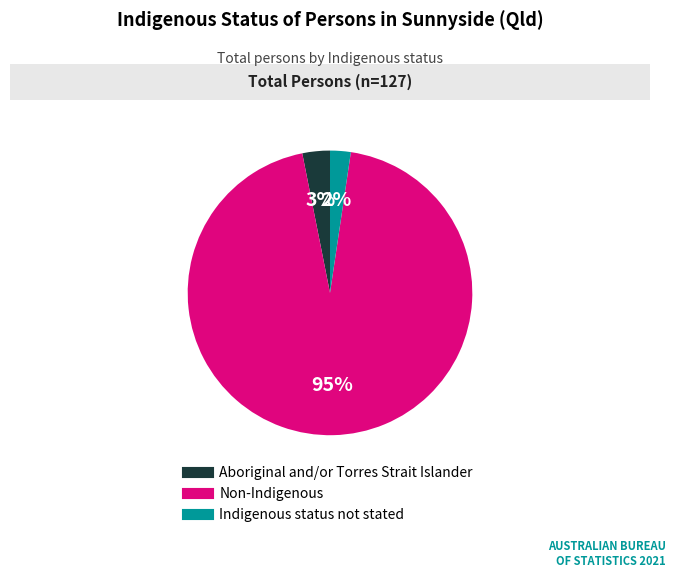

Count the number of slices in the pie.

3